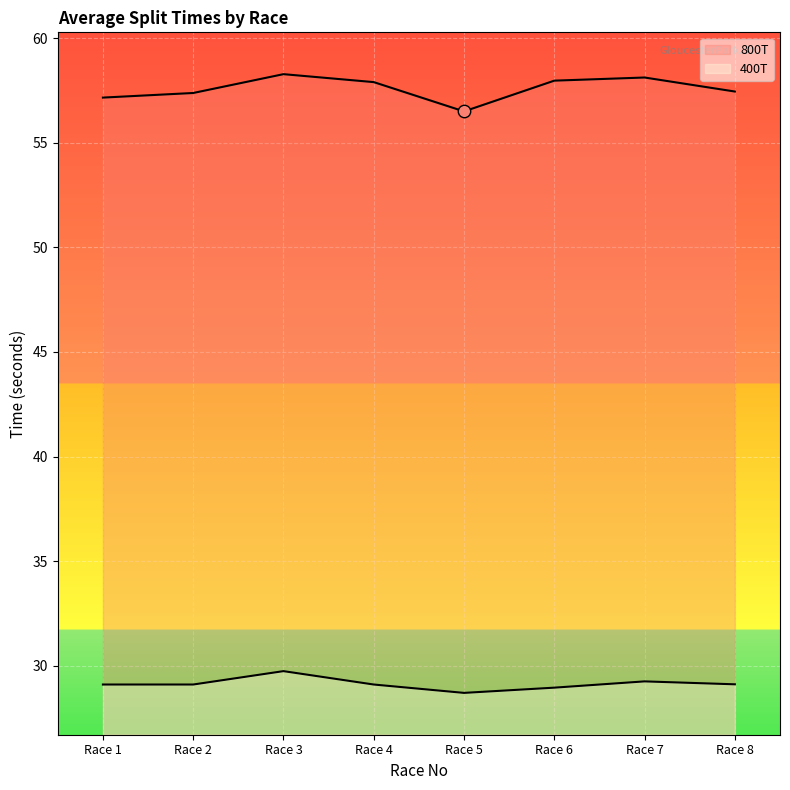

At which category is the sum across all series the highest?

Race 3